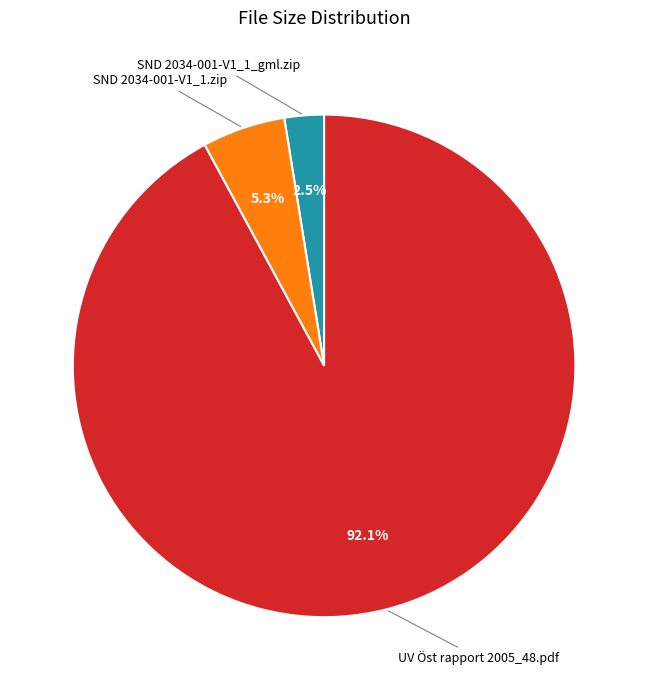

To the nearest percent, what is the average slice percentage?

33%